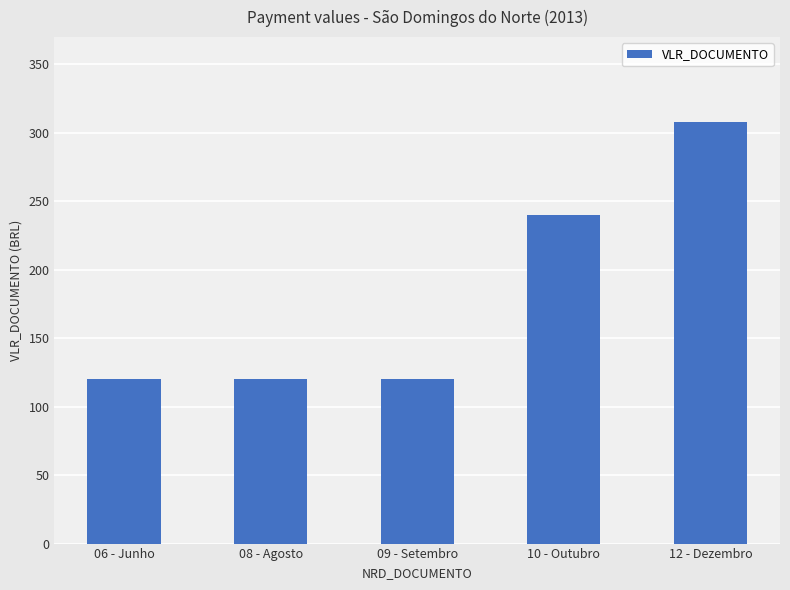

Reading left to right, list all the values displayed in this chart.

120	120	120	240	308